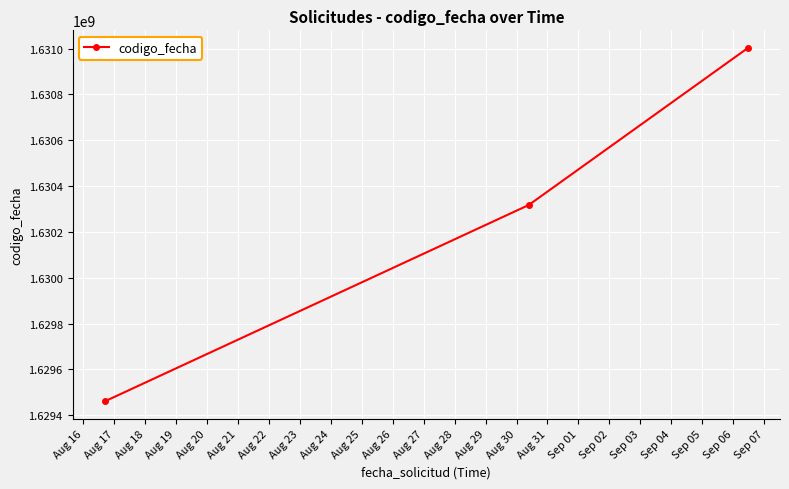

Reading right to left, extract all data points from this chart.

1631002919	1630317650	1629460185